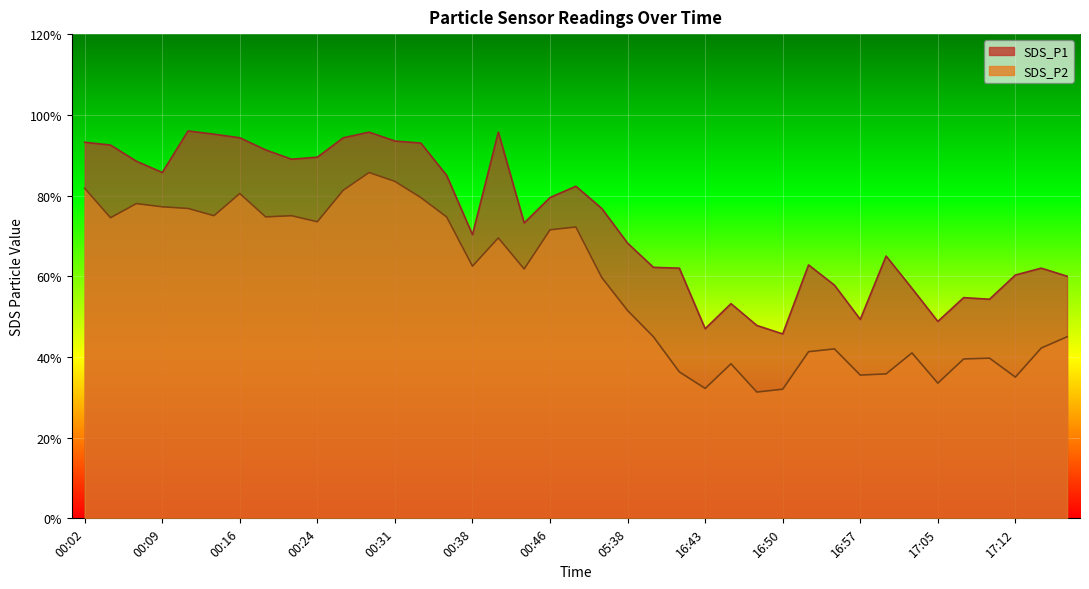

How many data points in SDS_P2 are above 6?

20